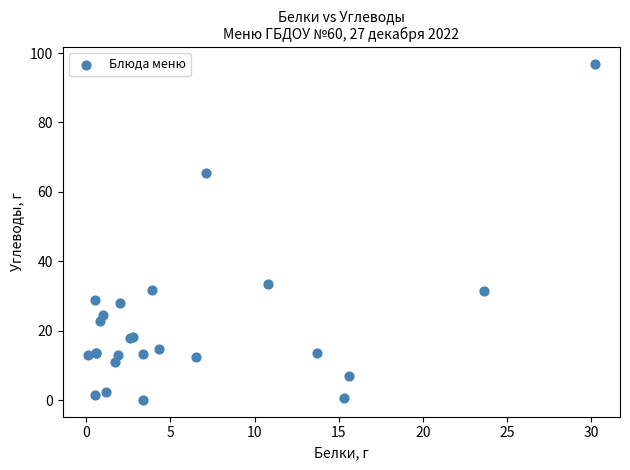

What Y value in the scatter plot is closest to 48?

33.4